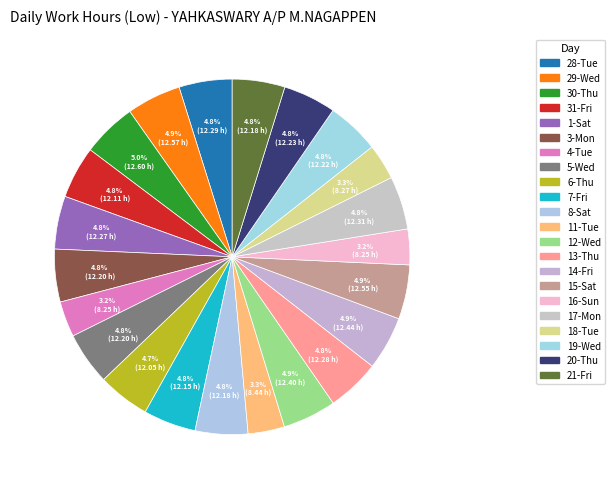

To the nearest percent, what is the average slice percentage?

5%